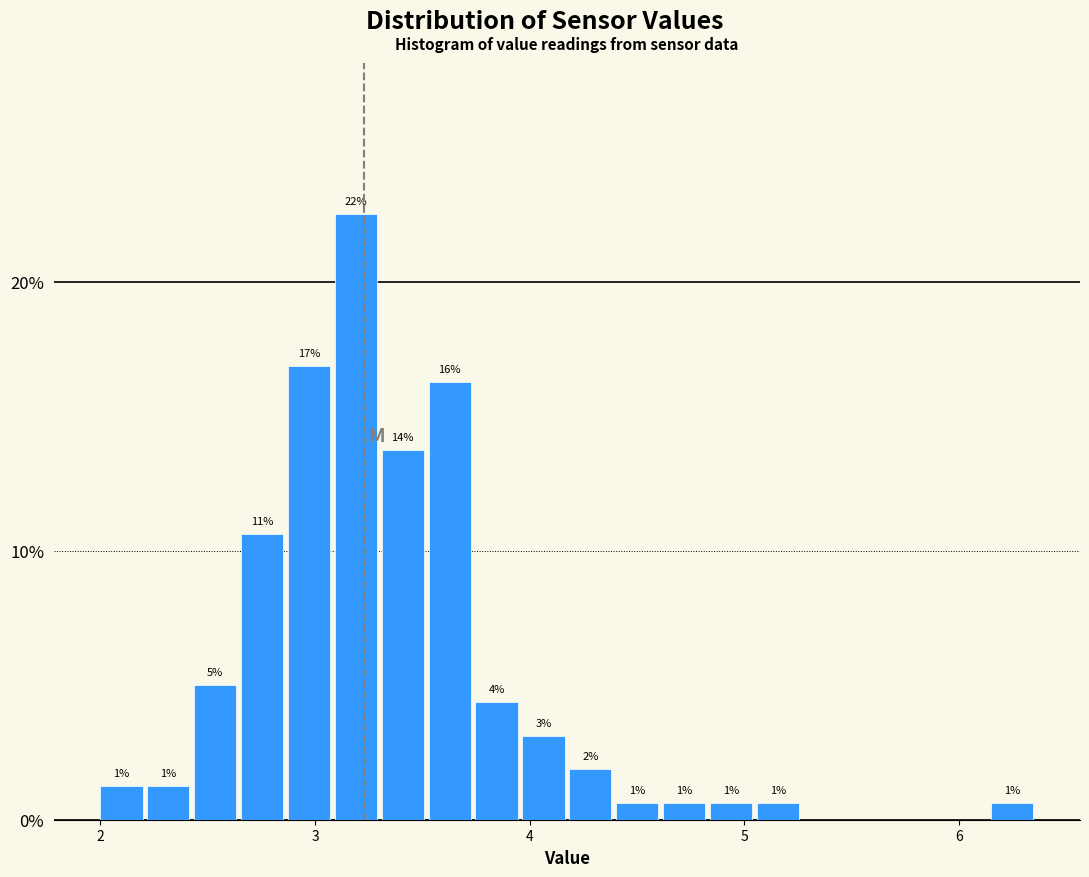

Read against the x-axis, roughly where is the centre of the tallest bar?

3.2